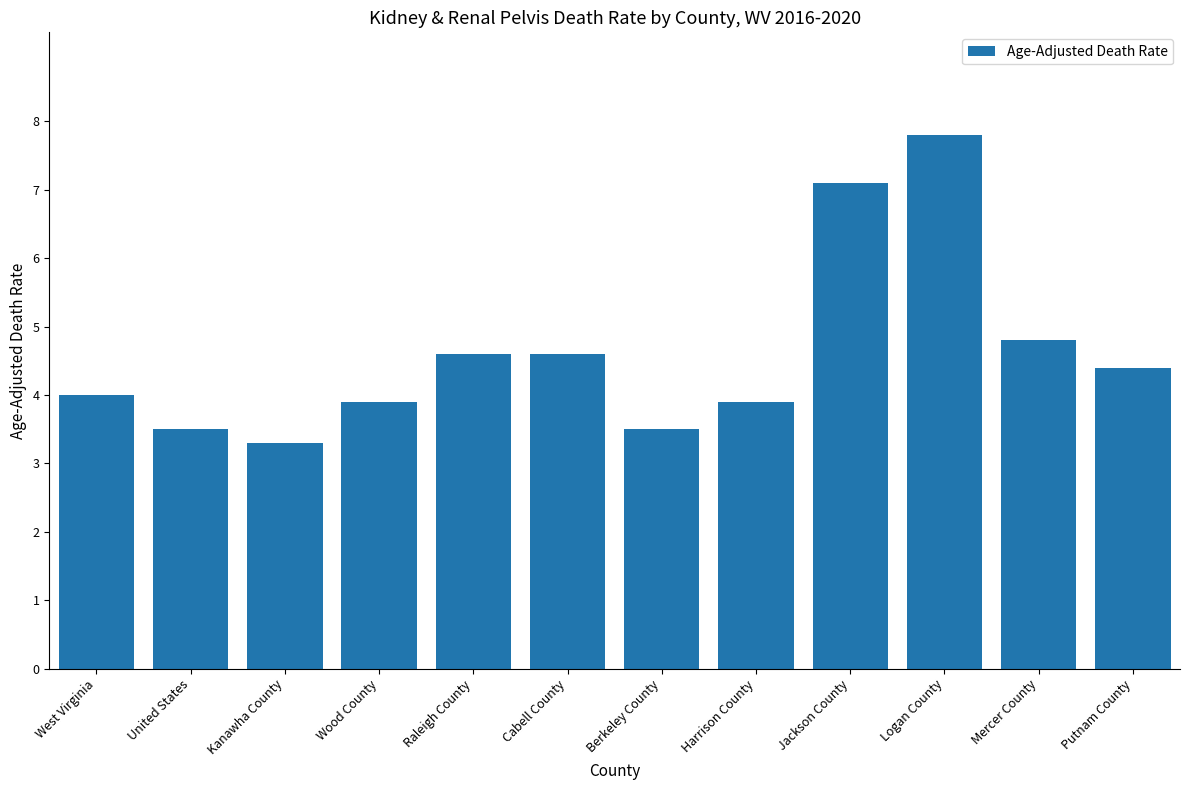

Does the chart contain stacked bars?

No